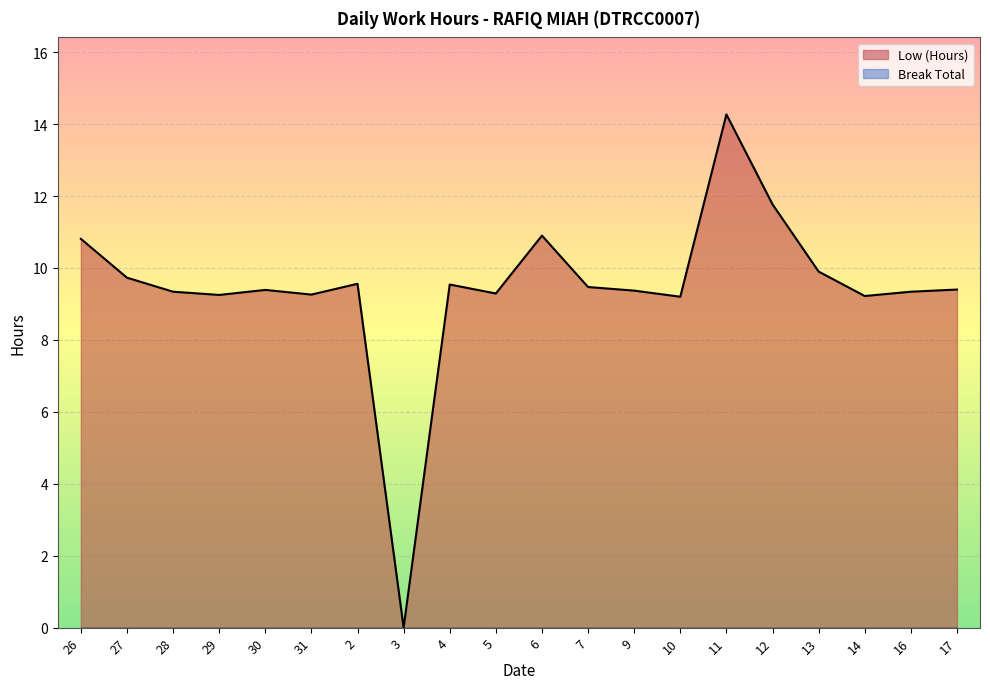

What is the ratio of the value at 14 to the value at 4?

1.0